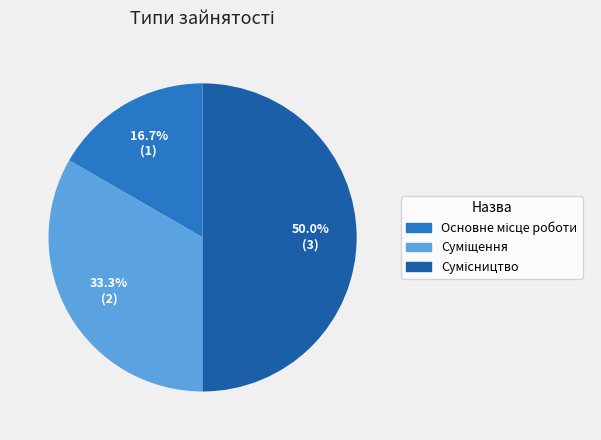

How many slices are in this pie chart?

3